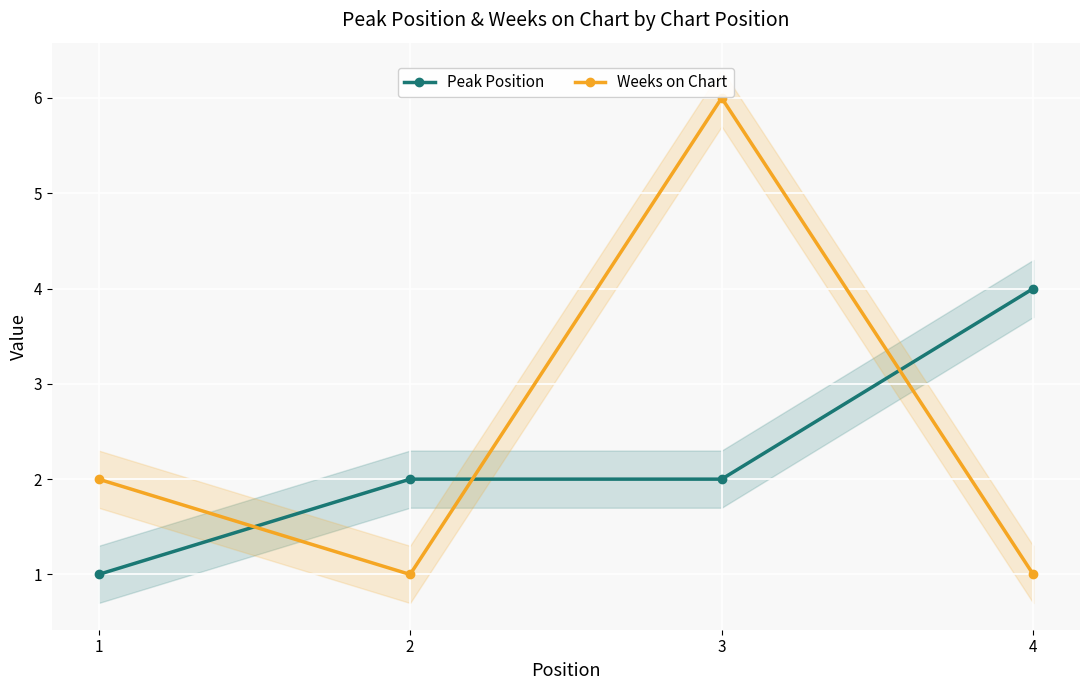

Where is Weeks on Chart nearest to the value 3?

1